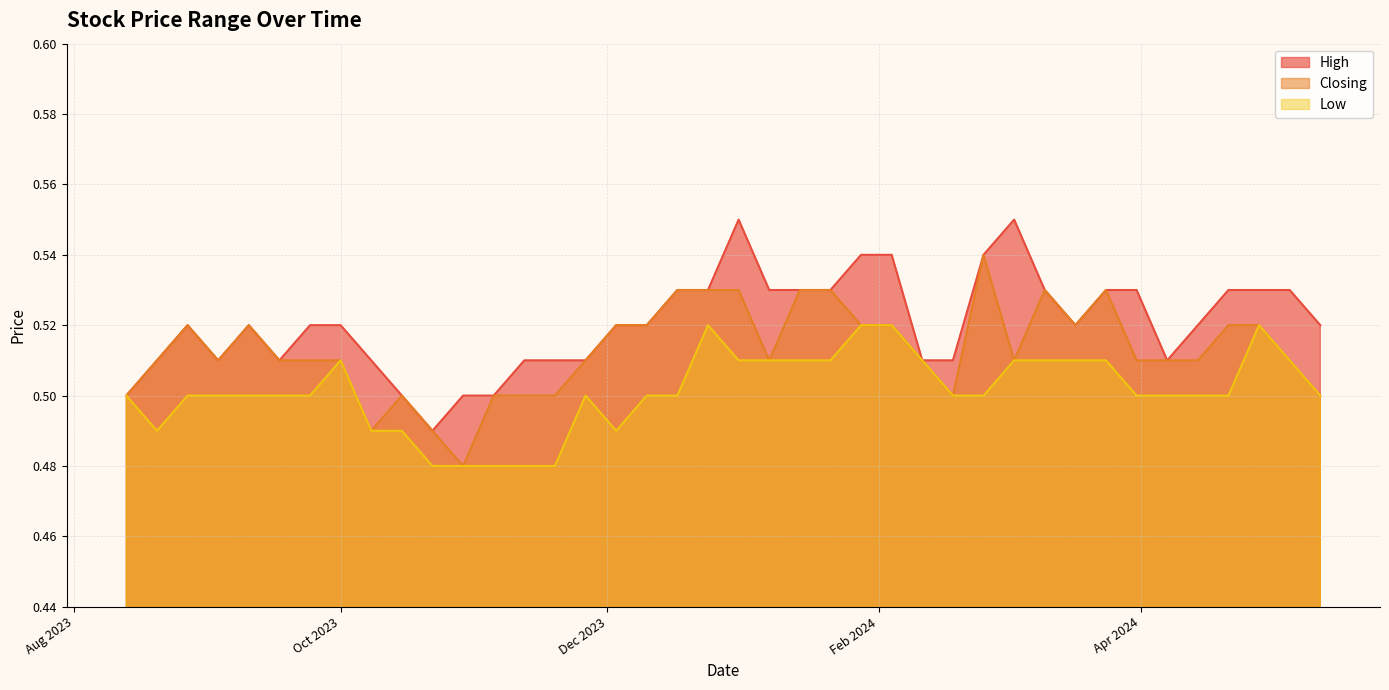

What is the total value across all series at 31/03/2024?

1.5